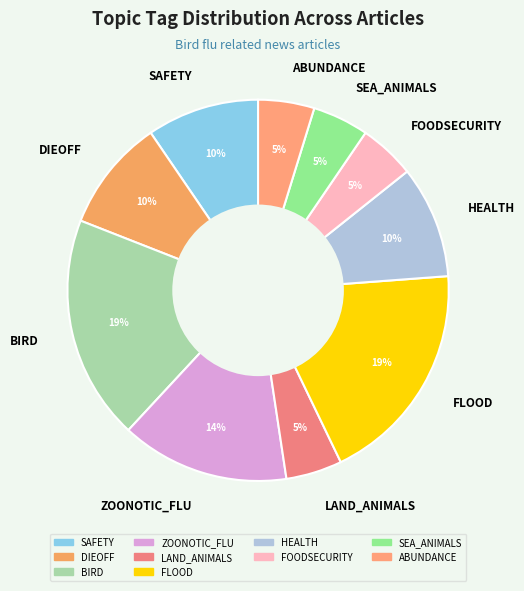

True or false: FLOOD accounts for 29% of the total.

False